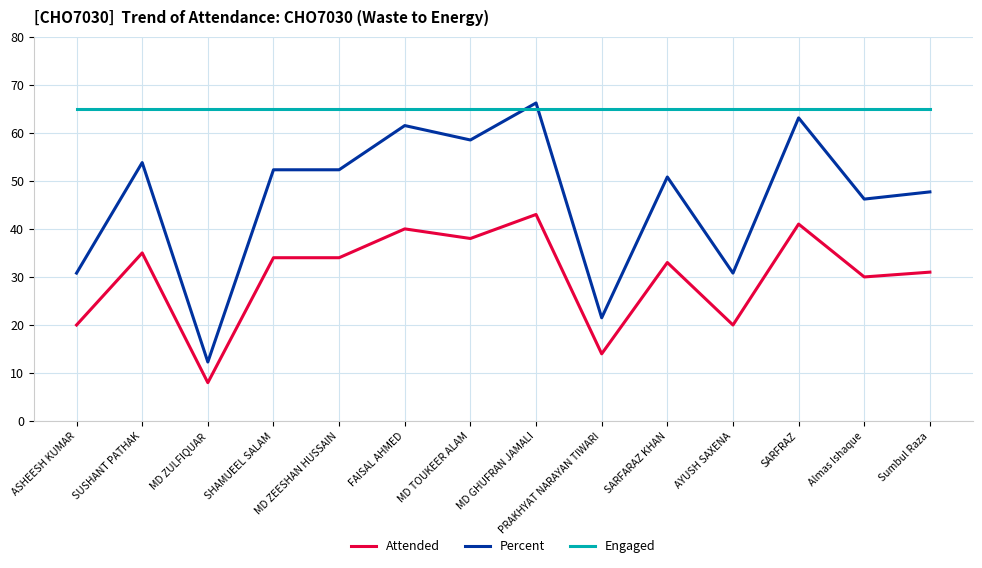

What is the greatest value displayed?

66.2